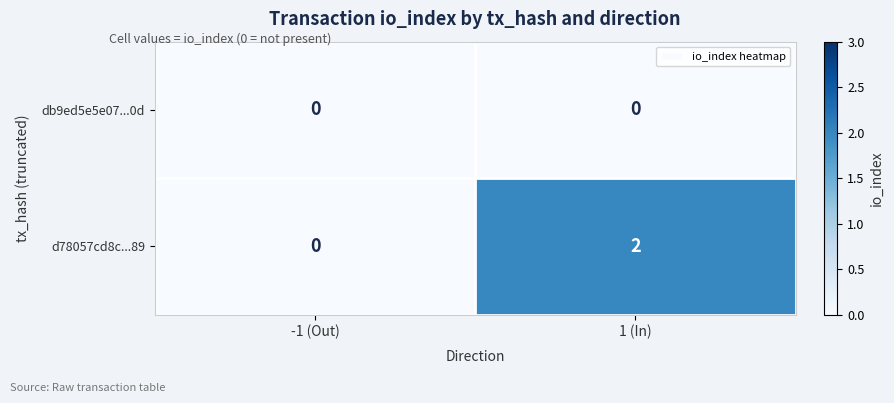

At which category is the sum across all series the highest?

1 (In)